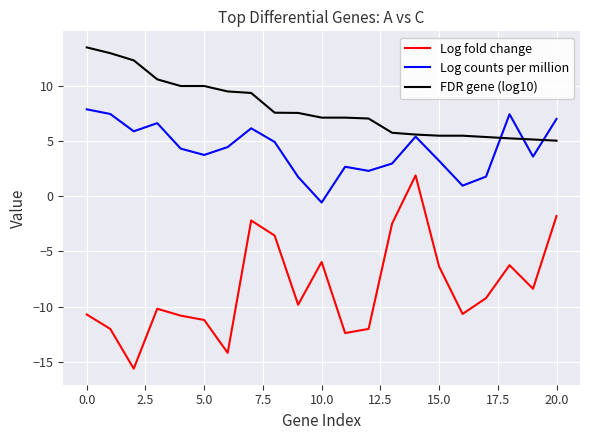

Rank the series by their average value, from lowest to highest.

Log fold change, Log counts per million, FDR gene (log10)